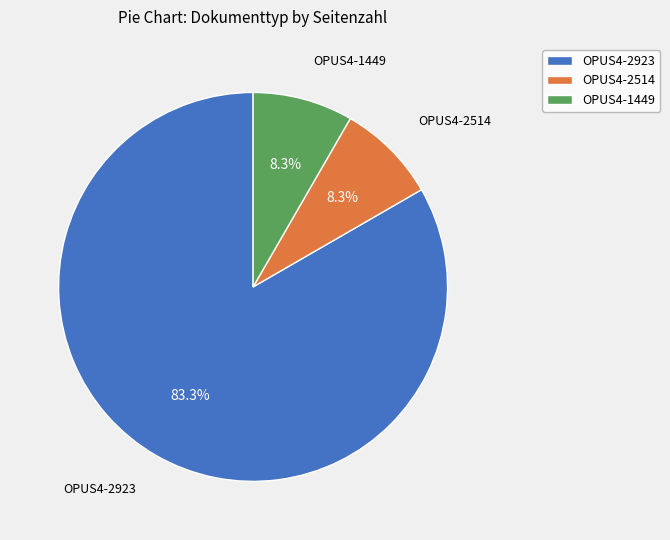

What is the majority slice?

OPUS4-2923